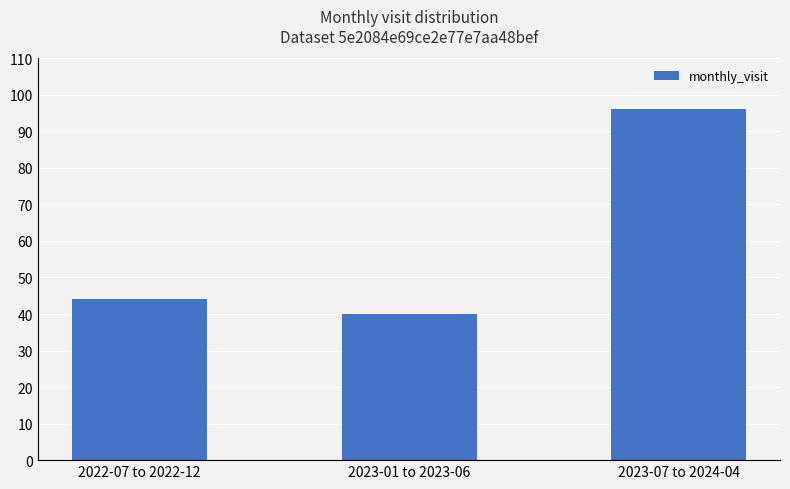

What is the change in value from 2022-07 to 2022-12 to 2023-07 to 2024-04?

+52